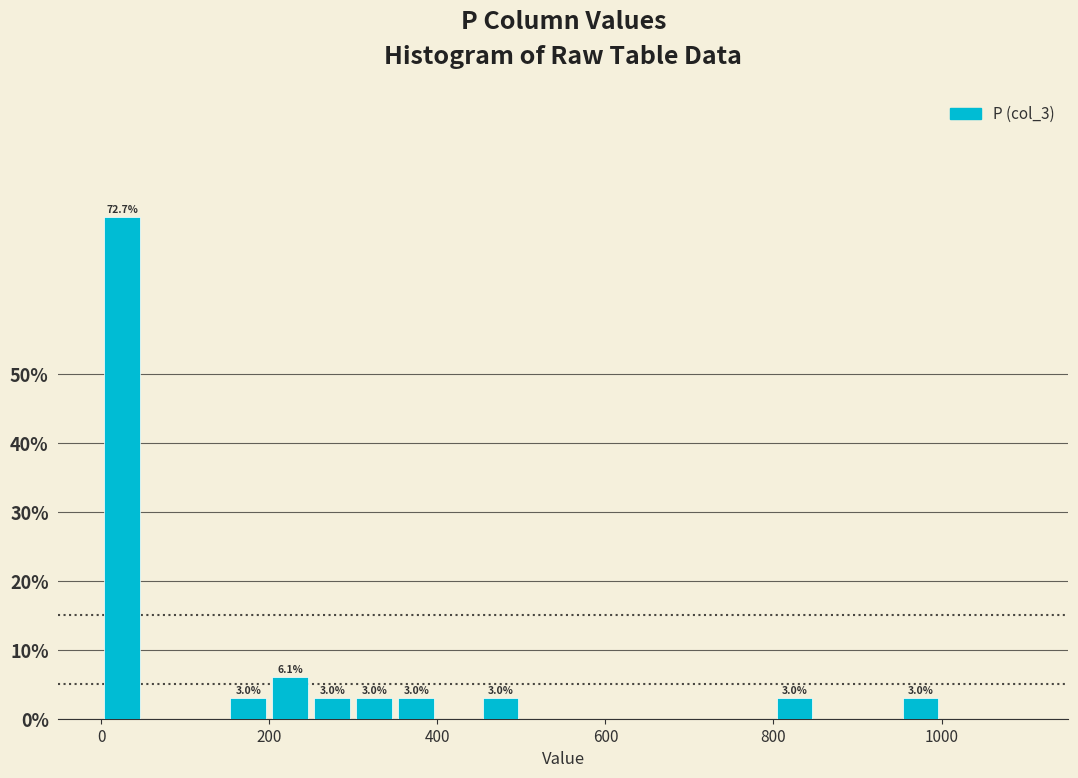

Around what value on the x-axis is the tallest bar? Give the approximate position of its centre, as read against the axis.

20